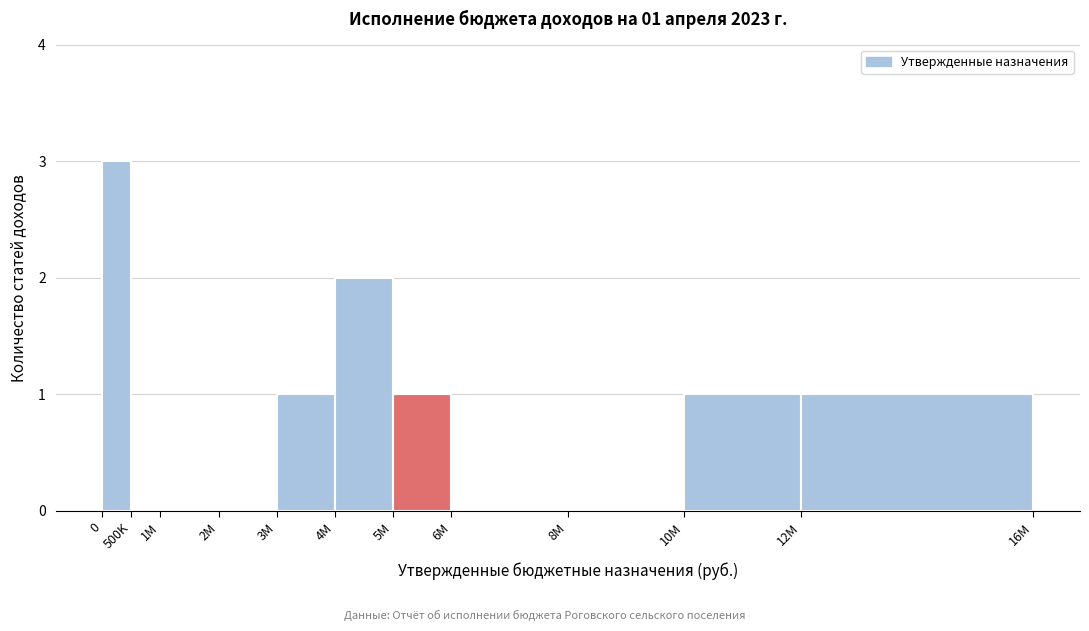

Reading left to right, list all the values displayed in this chart.

0=3	500K=0	1M=0	2M=0	3M=1	4M=2	5M=1	6M=0	8M=0	10M=1	12M=1